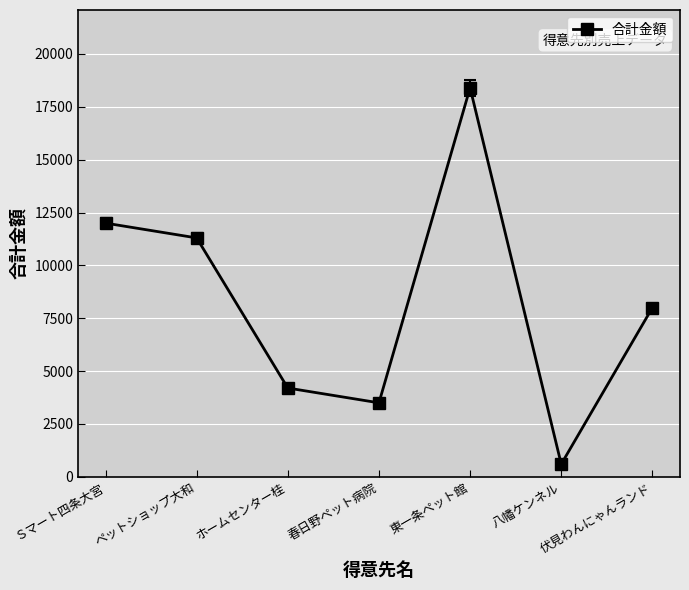

What is the label of the 2nd point from the left?

ペットショップ大和